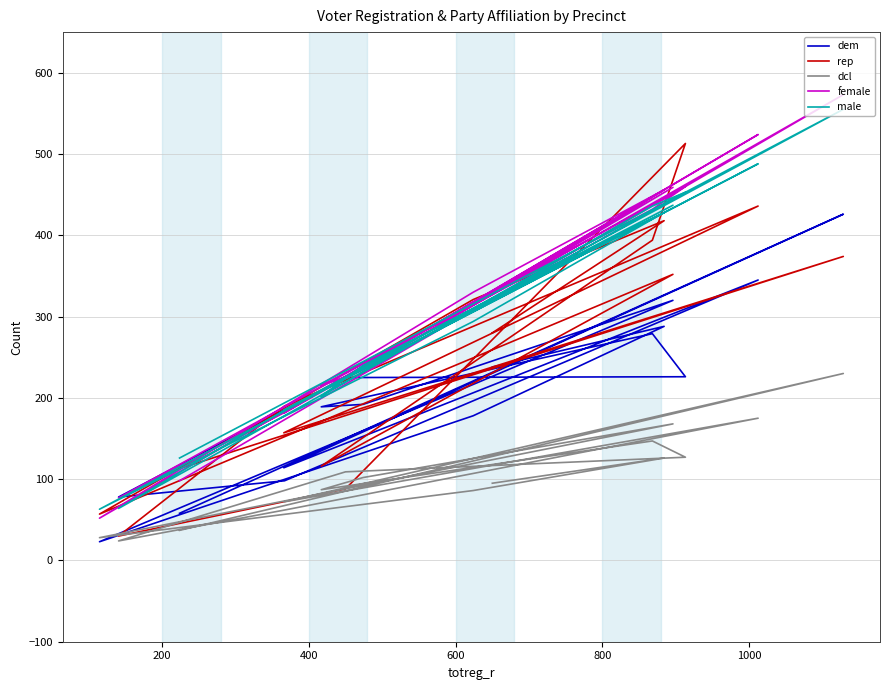

What are all the series names shown in the legend?

dem, rep, dcl, female, male